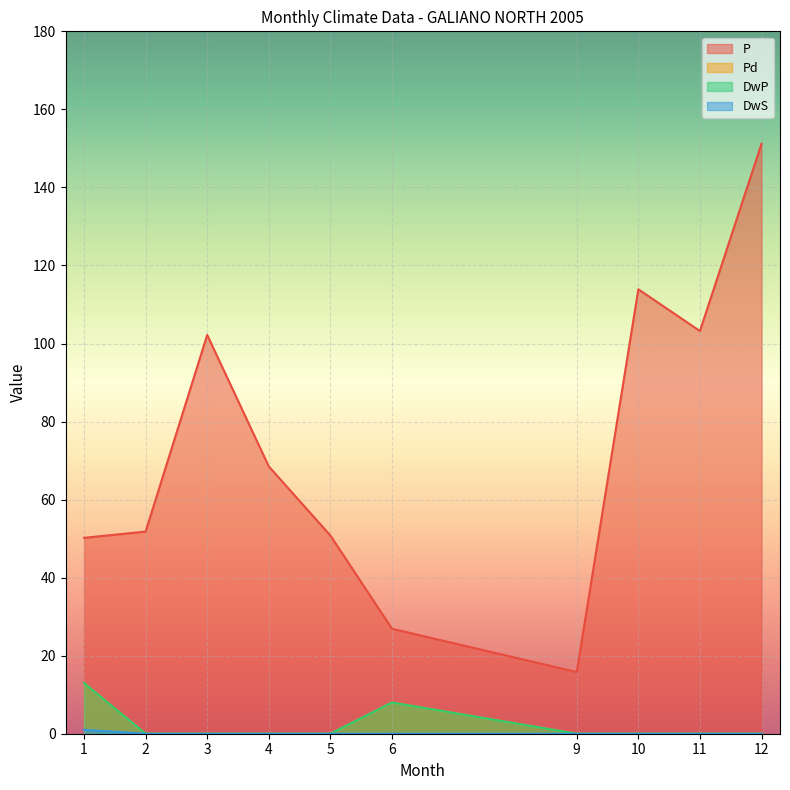

What is the sum of the P values at 4 and 6?

95.4